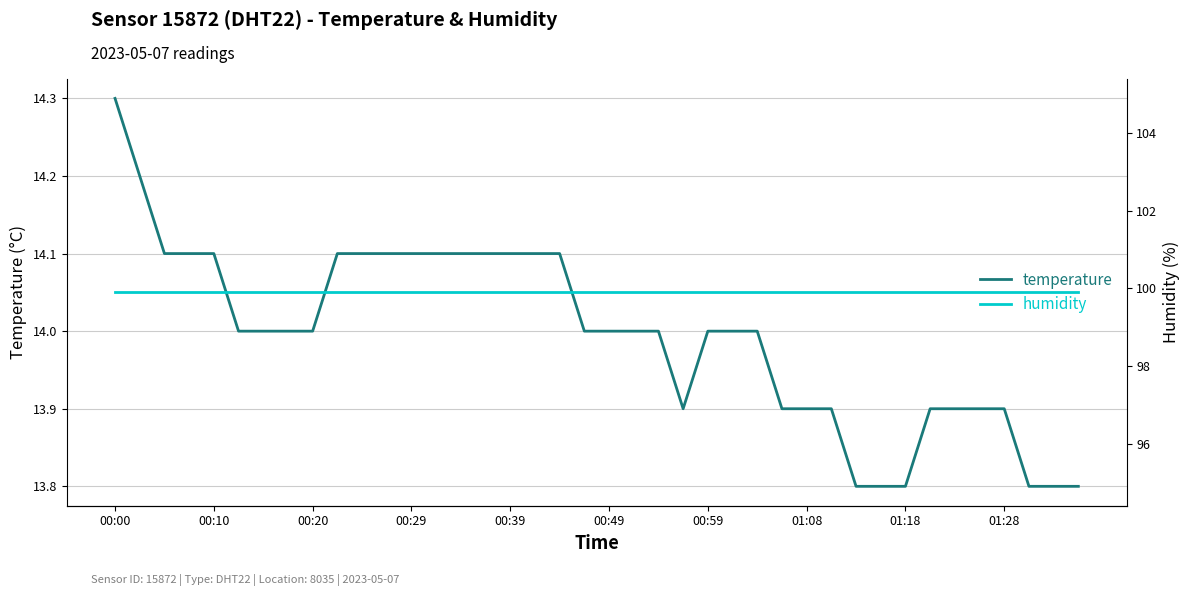

How many lines are shown in the chart?

2